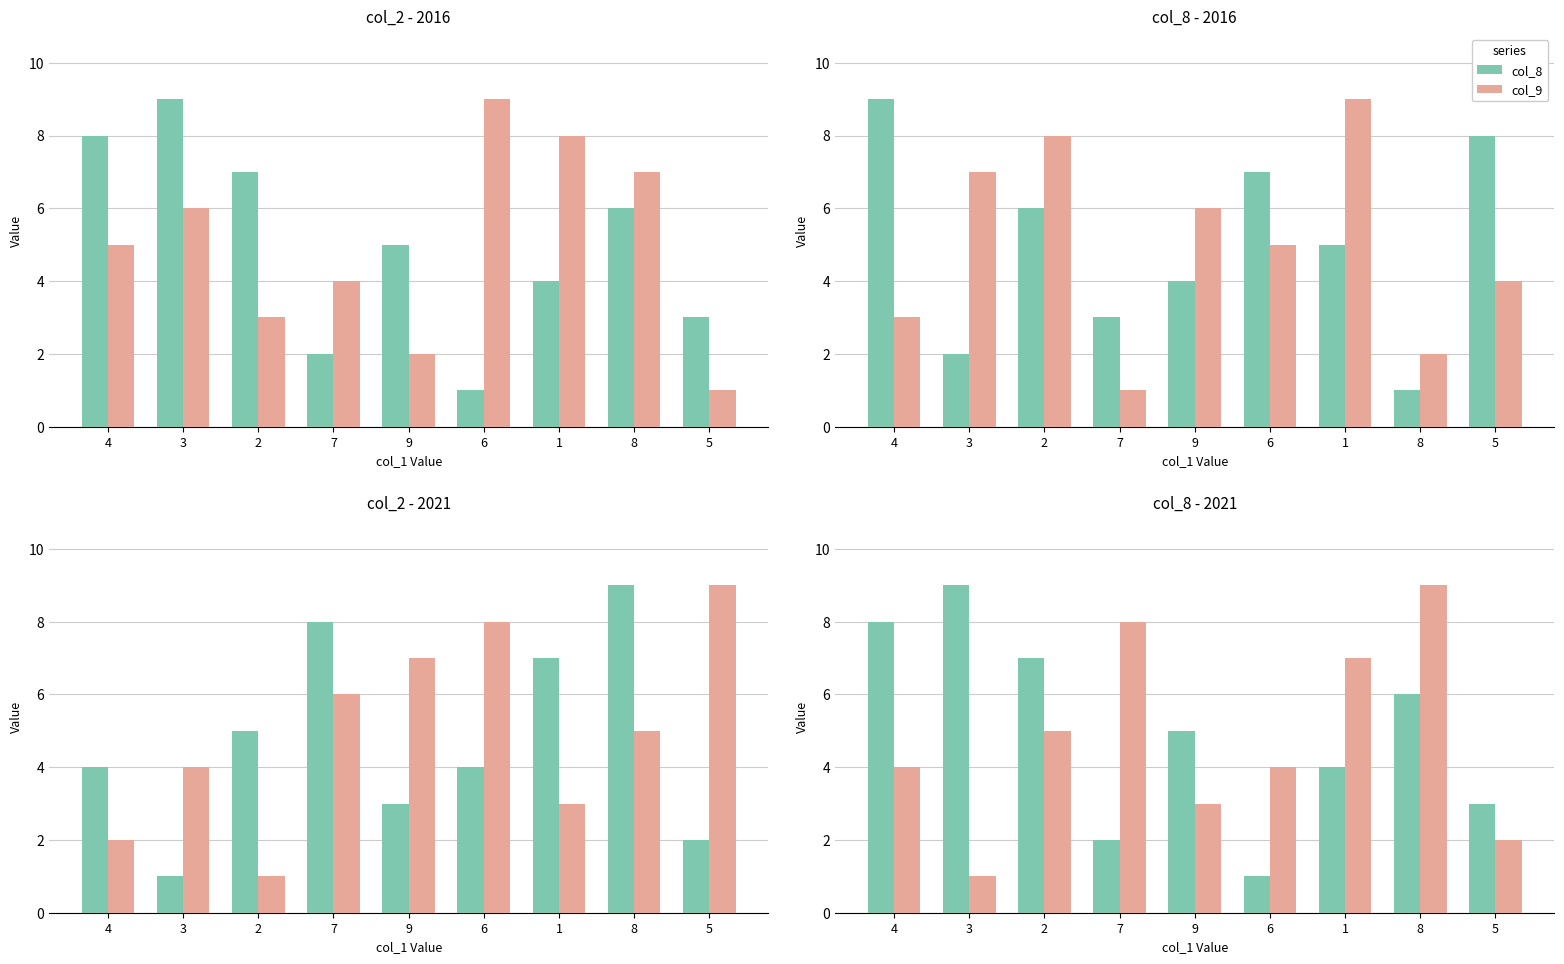

What is the difference between the maximum and minimum values in the col_5 series?

8